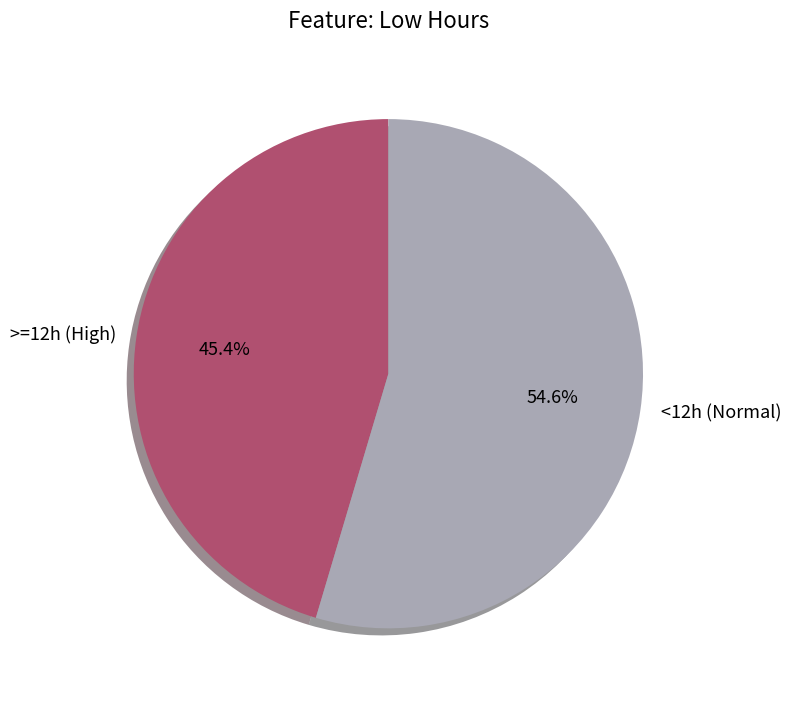

Rank the categories by value from highest to lowest.

<12h (Normal), >=12h (High)